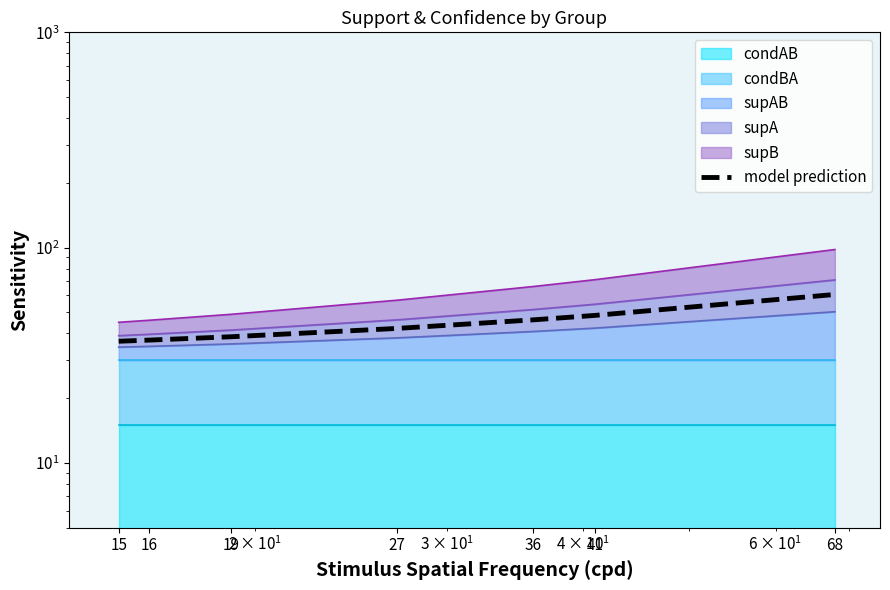

What is the sum of all values?

309.9